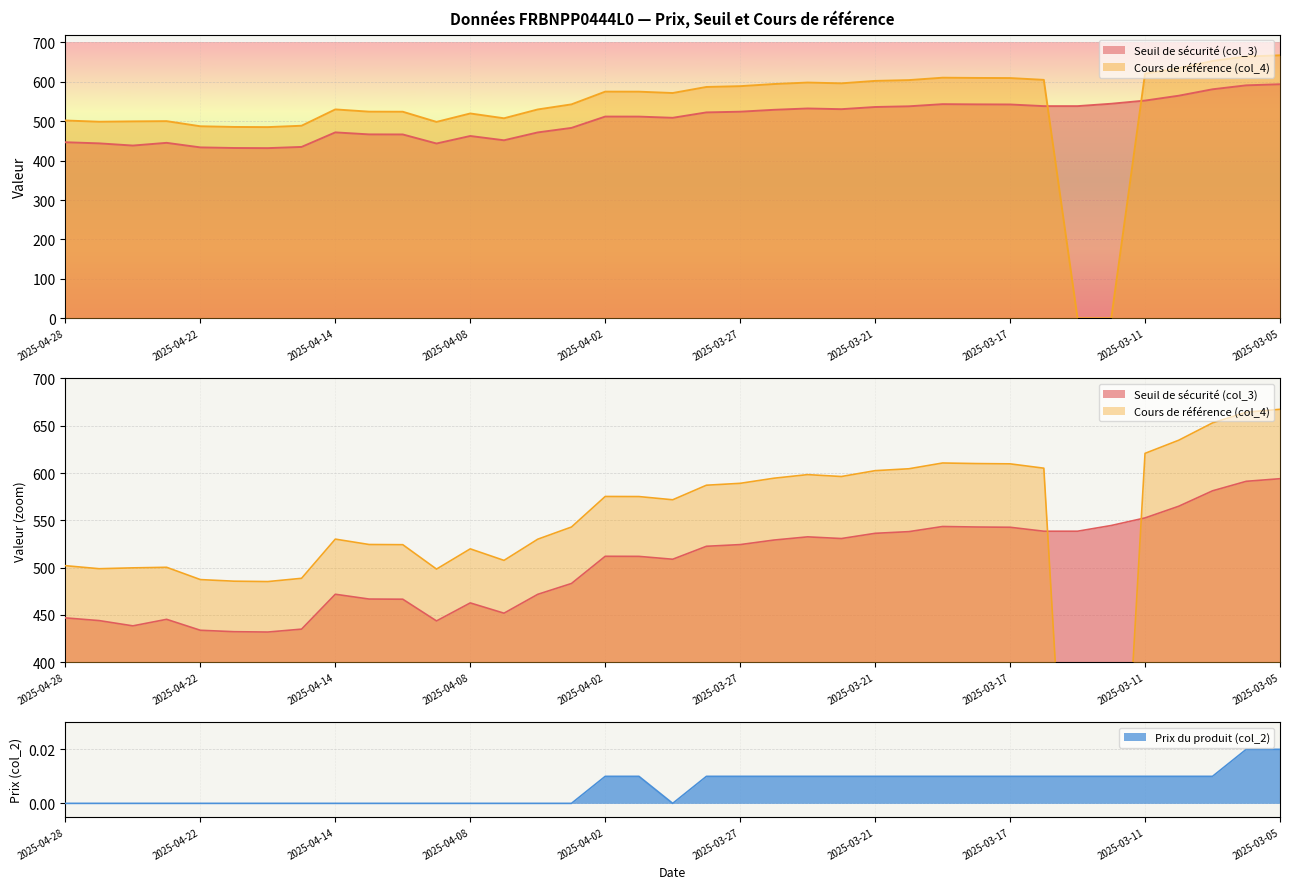

What are all the series names shown in the legend?

Seuil de sécurité (col_3), Cours de référence (col_4), Prix du produit (col_2)